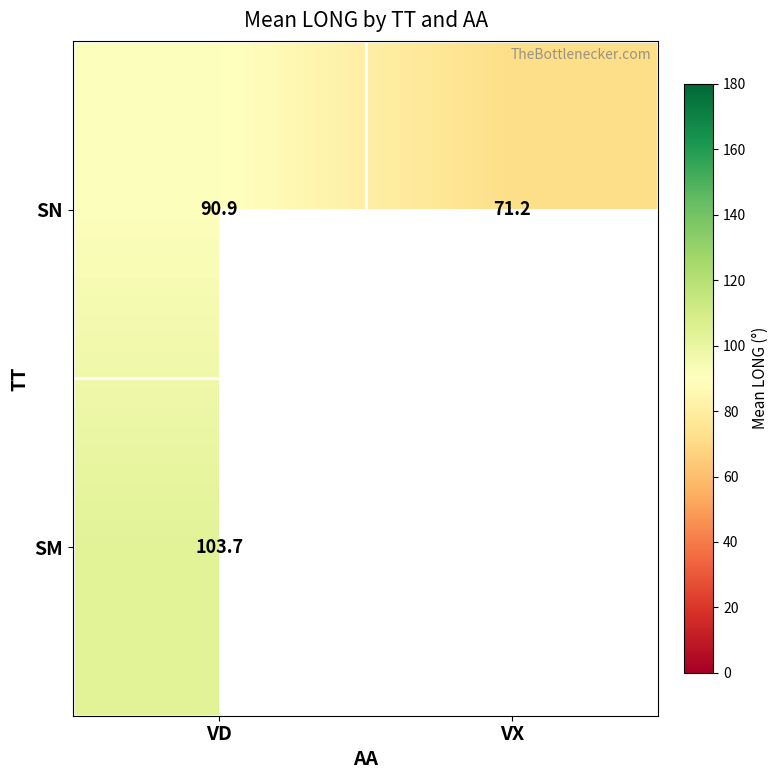

What is the minimum value shown in the chart?

71.2